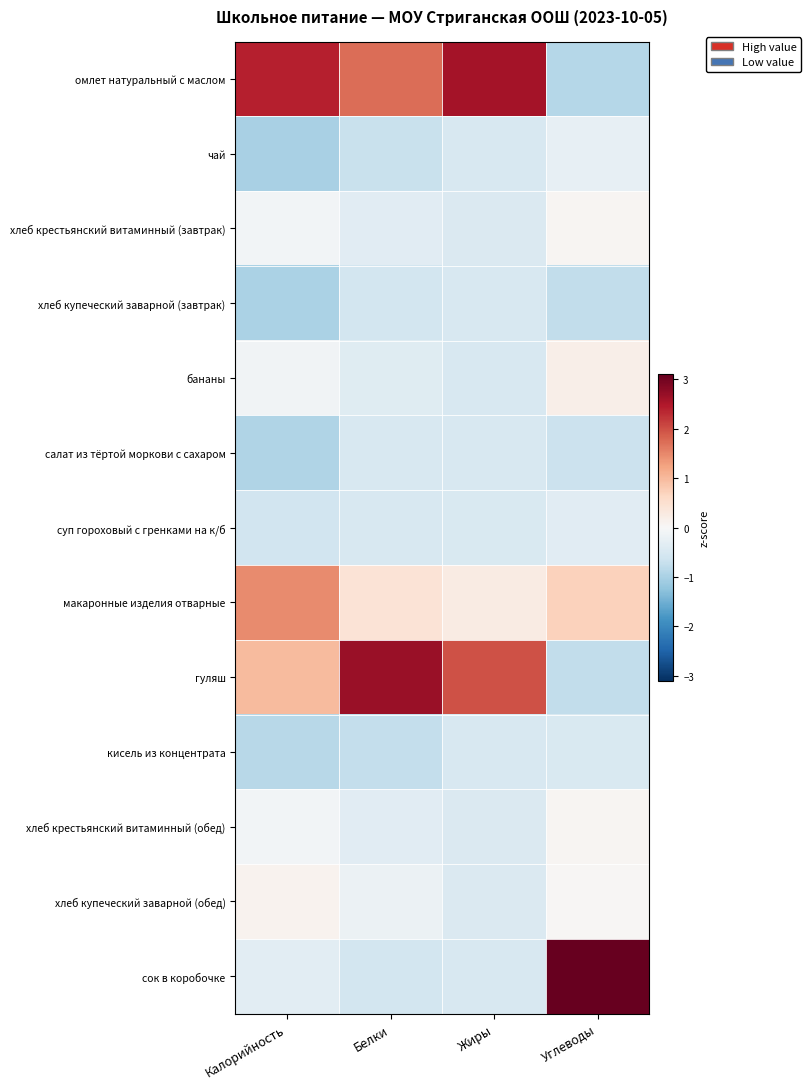

What is the minimum value shown in the chart?

-1.0